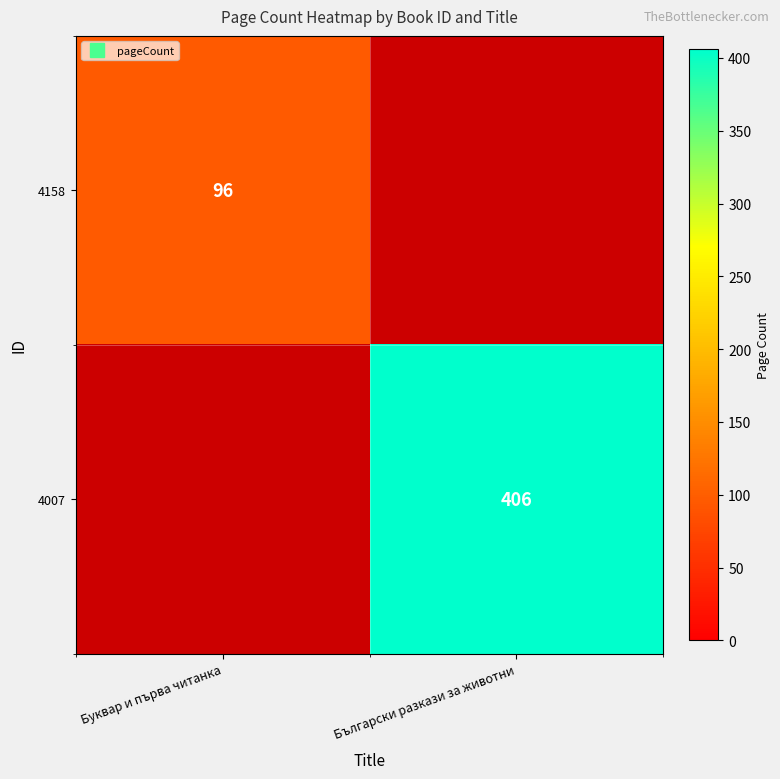

The 4007 series shows 660.6 at Български разкази за животни. True or false?

False